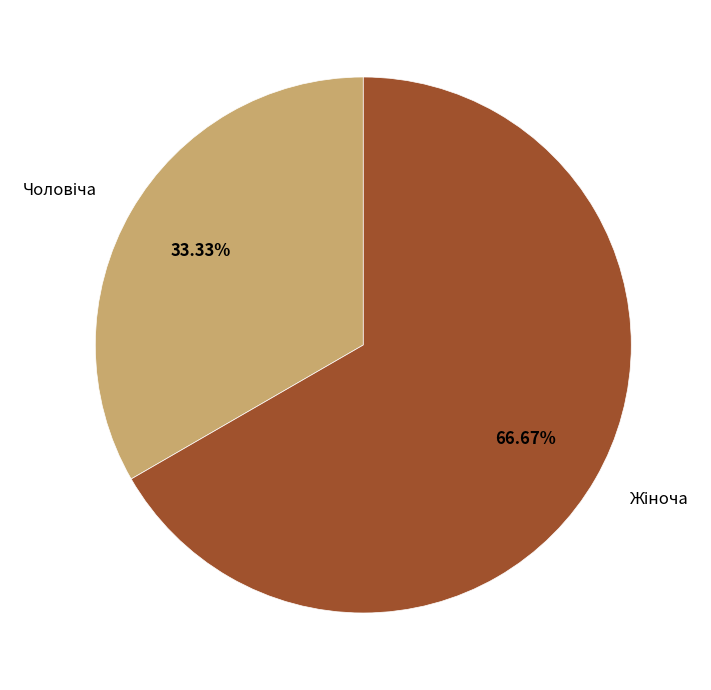

Is there any slice that represents more than half of the pie?

Yes